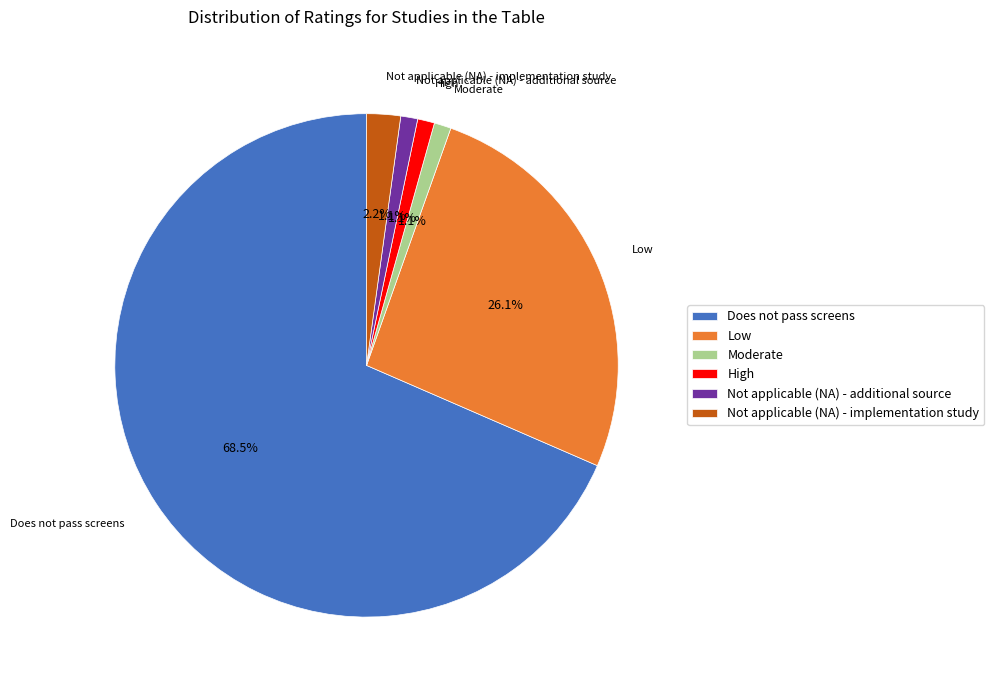

Between Low and High, which is larger?

Low